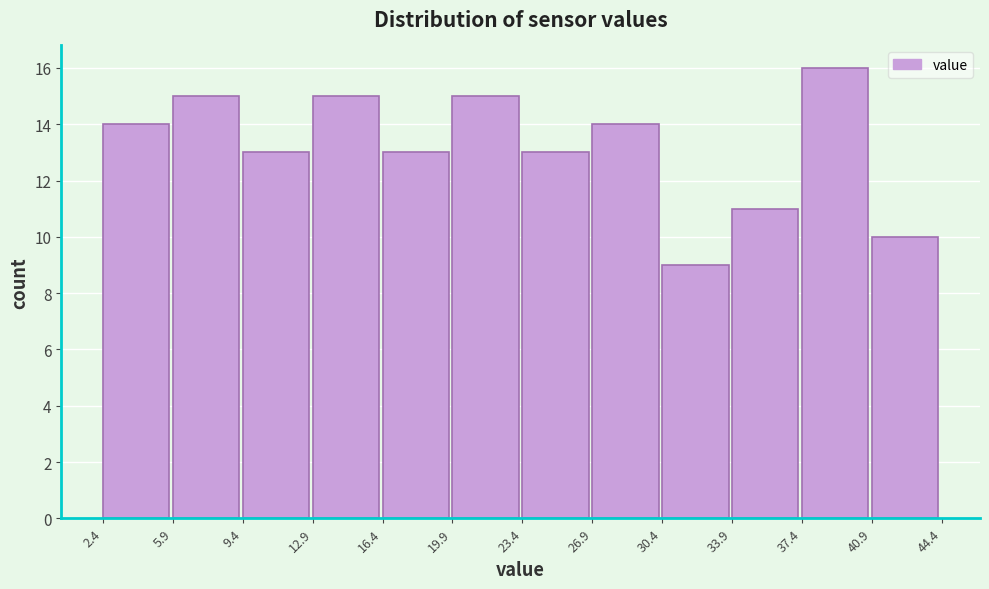

Over which range of the x-axis is the bar tallest?

37.4 to 40.9